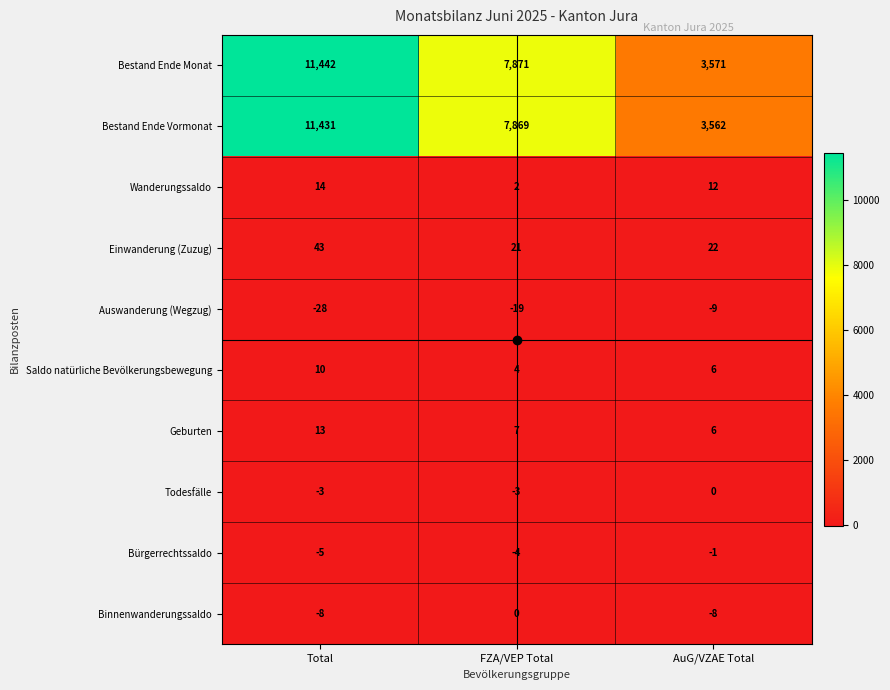

The Todesfälle series shows 2 at AuG/VZAE Total. True or false?

False